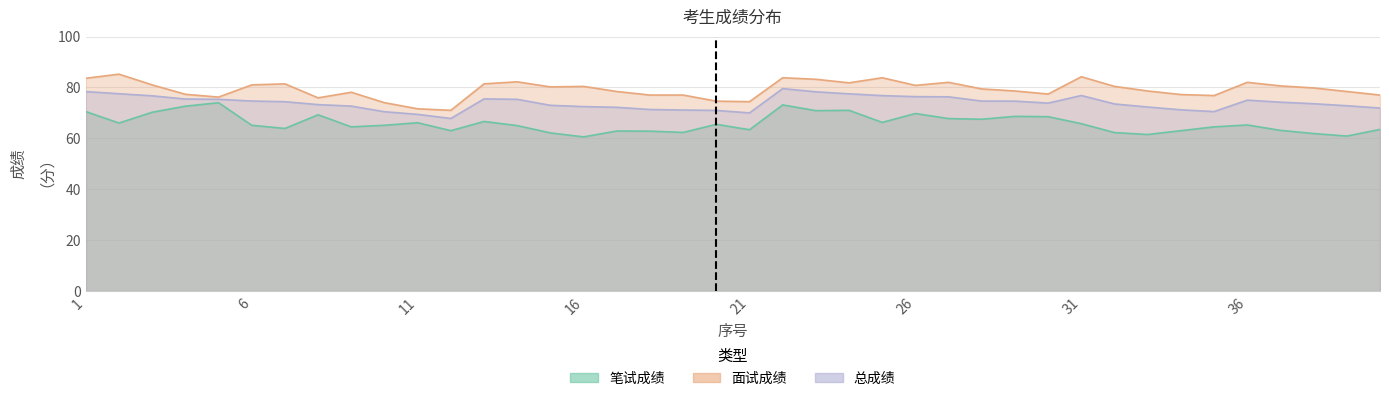

How many data points in 面试成绩 are above 79?

21